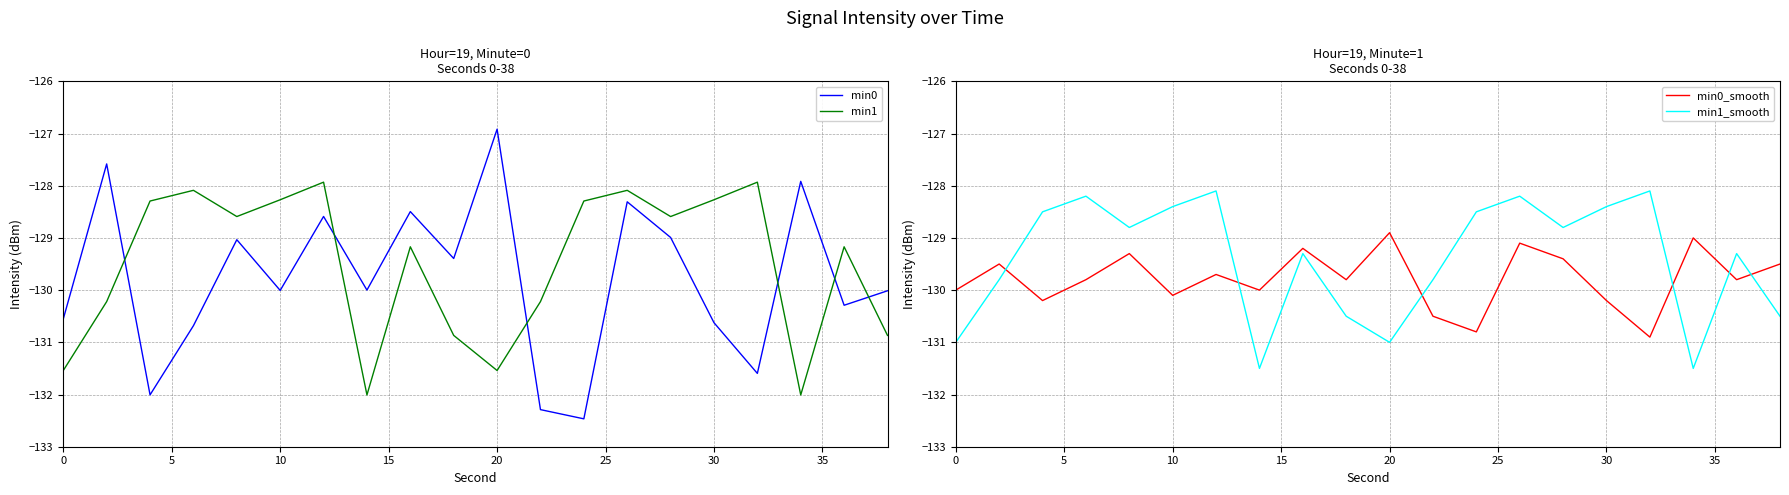

How many lines are shown in the chart?

4